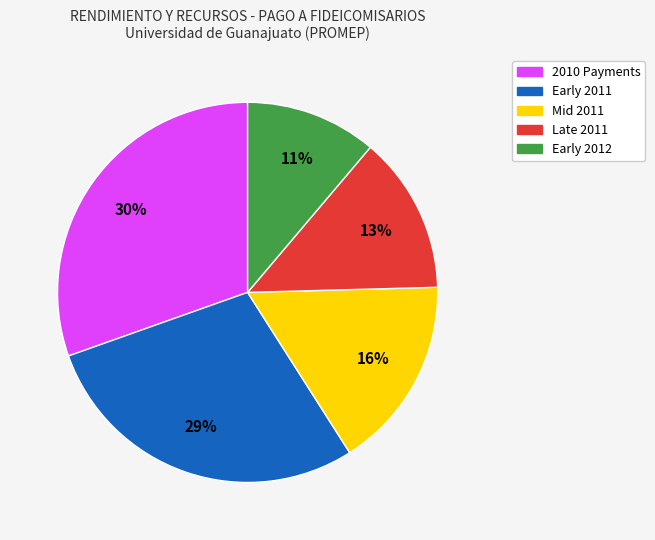

To the nearest percent, what is the difference between the largest and smallest slice percentages?

19%